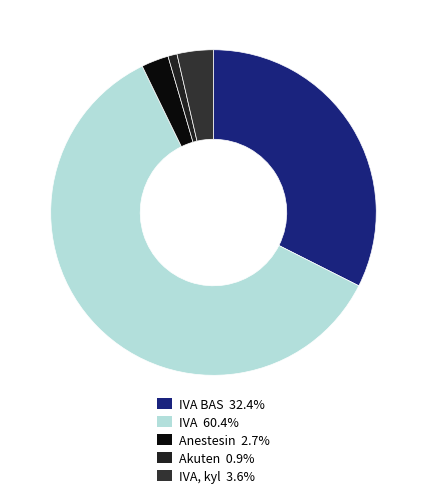

Count the number of slices in the pie.

5